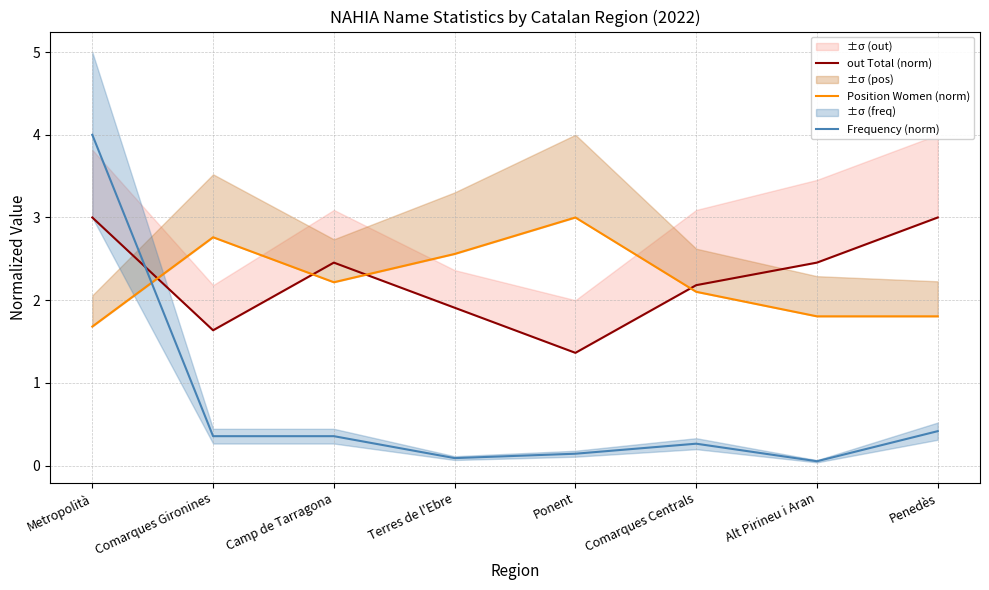

How many lines are shown in the chart?

3